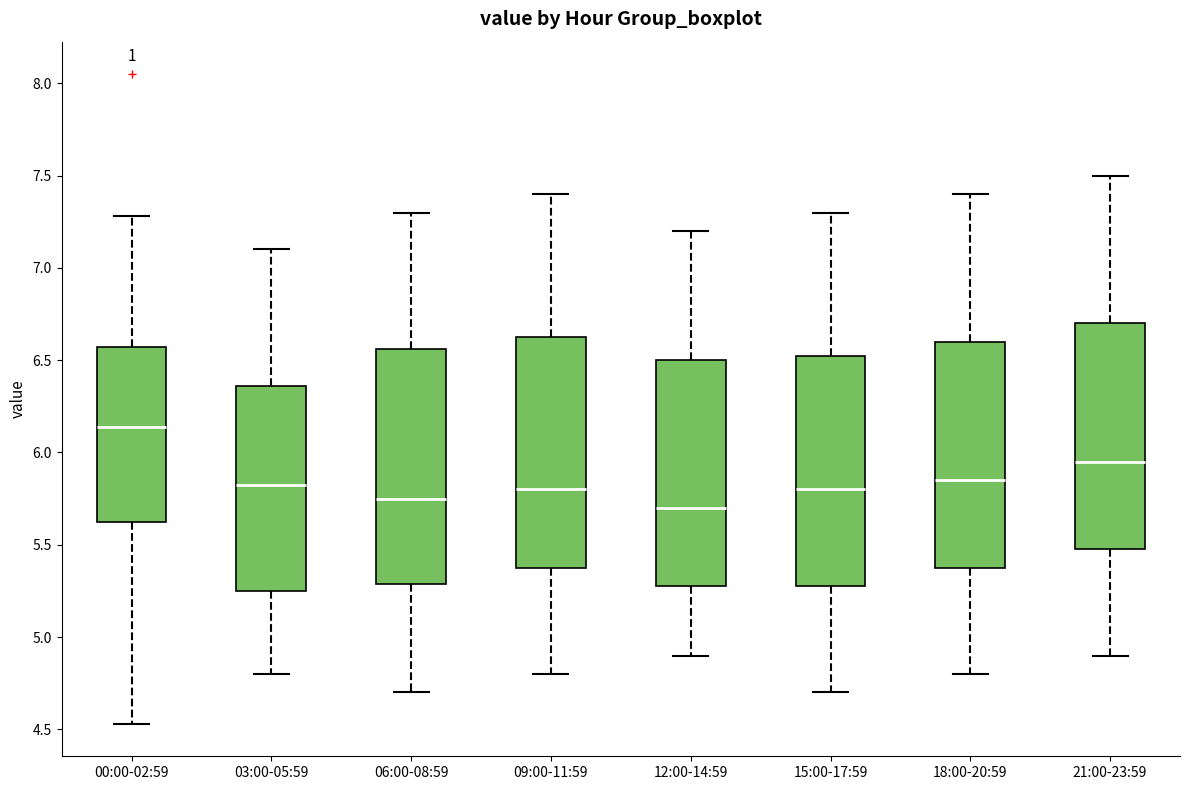

Where does the lower whisker of the box for 09:00-11:59 end on the y-axis? The values are not printed on the chart, so give them approximately, as read against the axis.

4.80